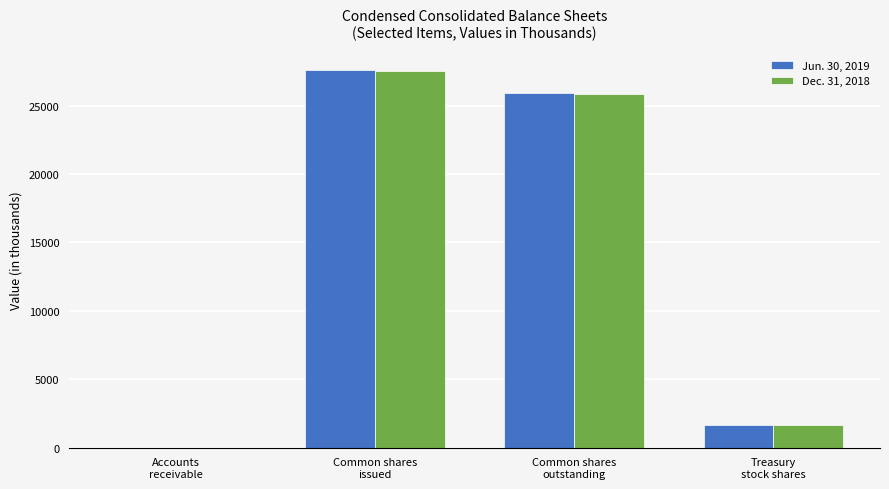

What is the greatest value displayed?

27633.0